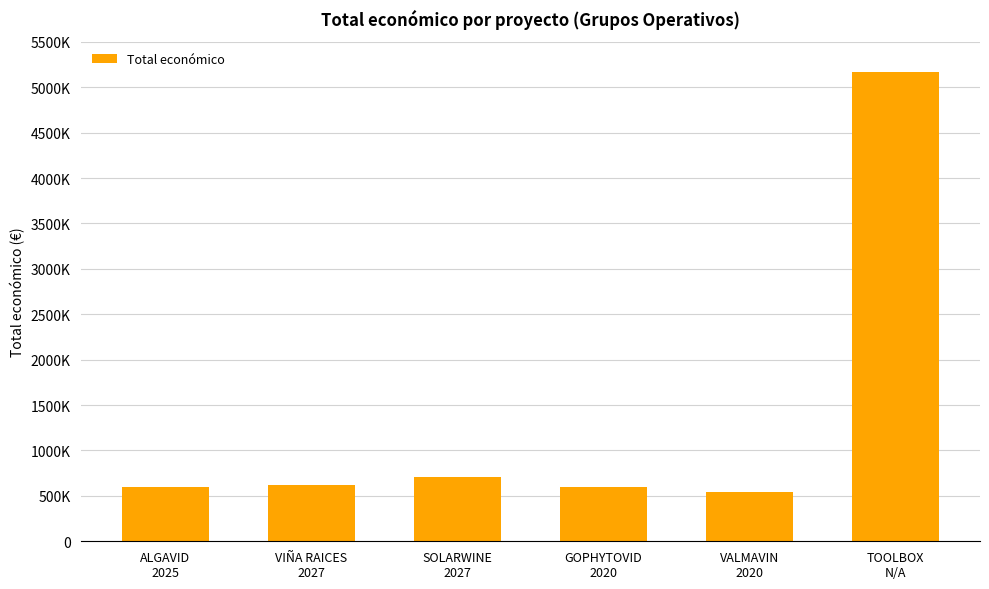

What is the ratio of the value at ALGAVID
2025 to the value at VALMAVIN
2020?

1.1